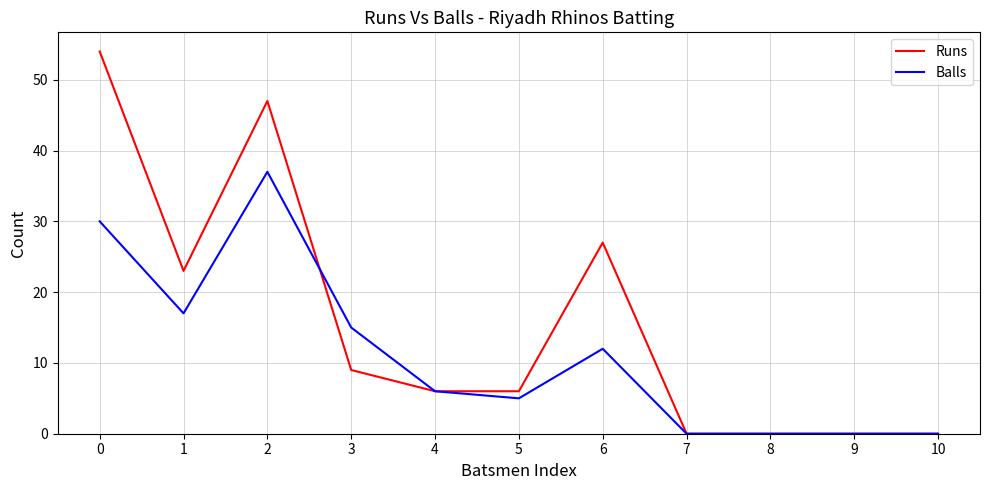

List the series in order of their peak value, highest first.

Runs, Balls